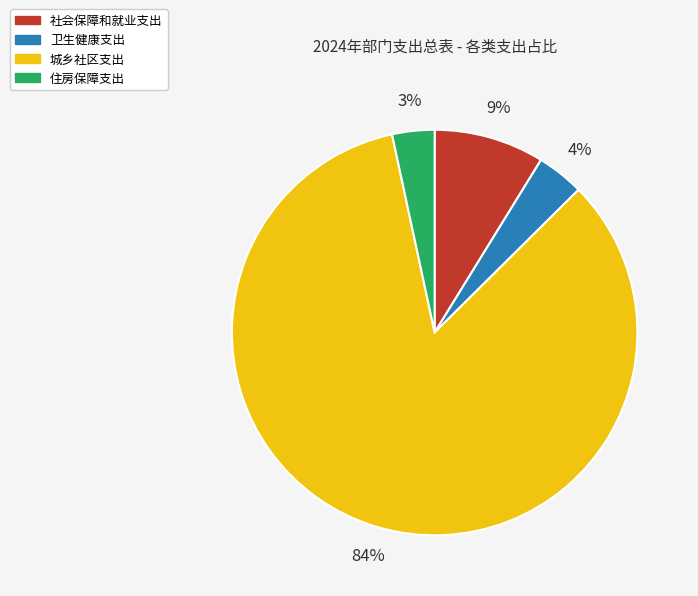

Do 城乡社区支出 and 卫生健康支出 together represent more than half of the pie?

Yes